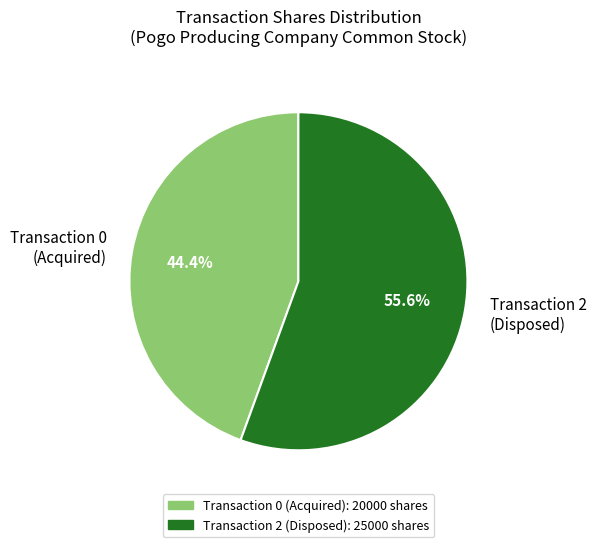

Rank the categories by value from highest to lowest.

Transaction 2 (Disposed), Transaction 0 (Acquired)